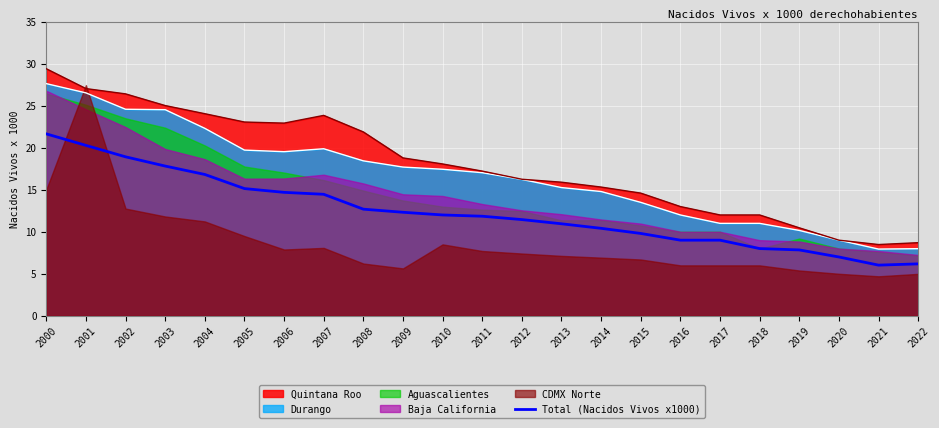

List the labels in order of value, largest first.

2000, 2001, 2002, 2003, 2004, 2005, 2006, 2007, 2008, 2009, 2010, 2011, 2012, 2013, 2014, 2015, 2016, 2017, 2018, 2019, 2020, 2022, 2021